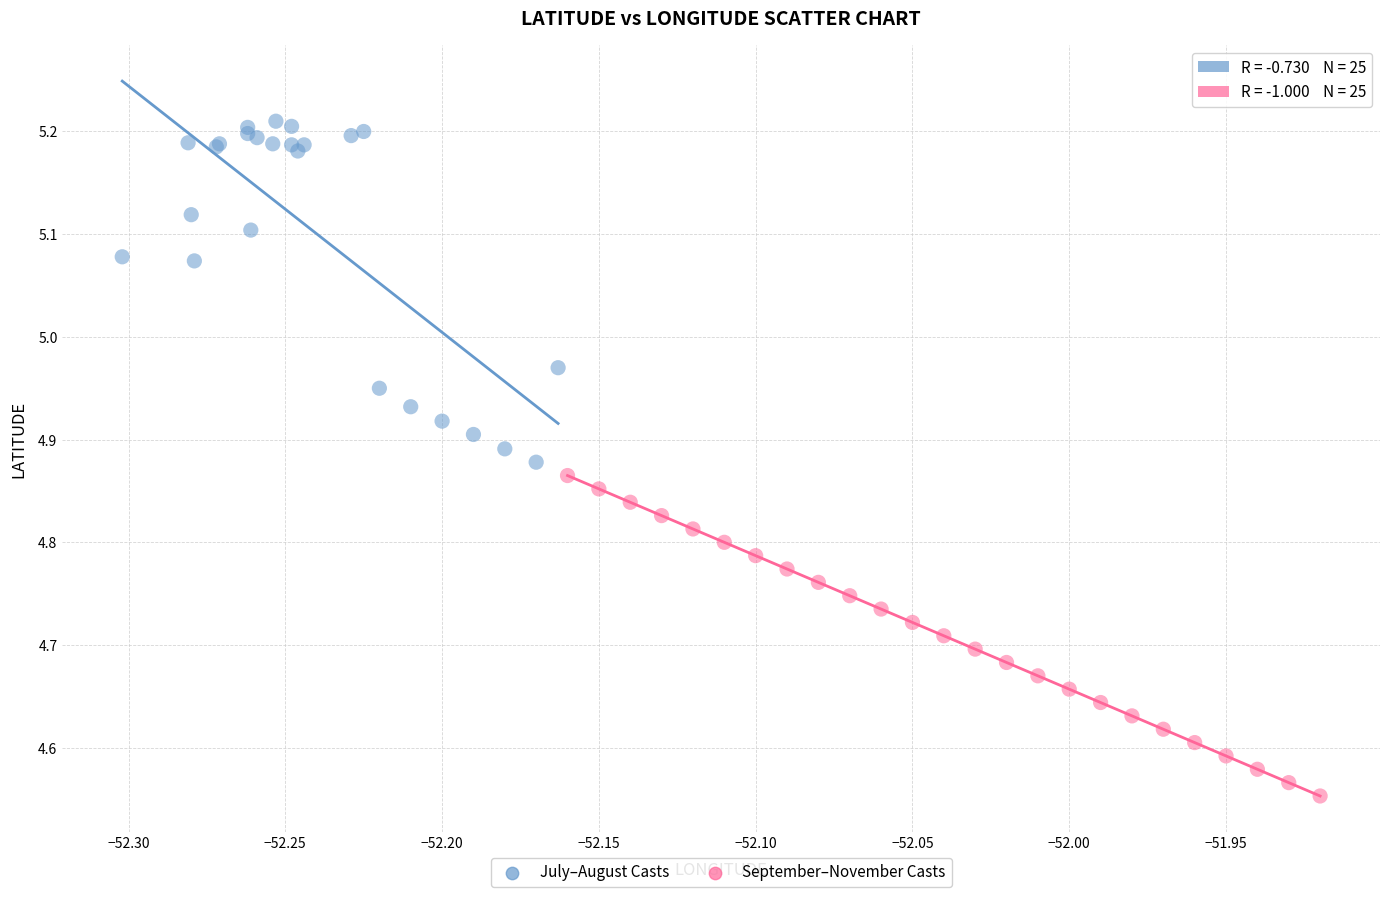

Which series reaches the maximum Y coordinate?

July–August Casts